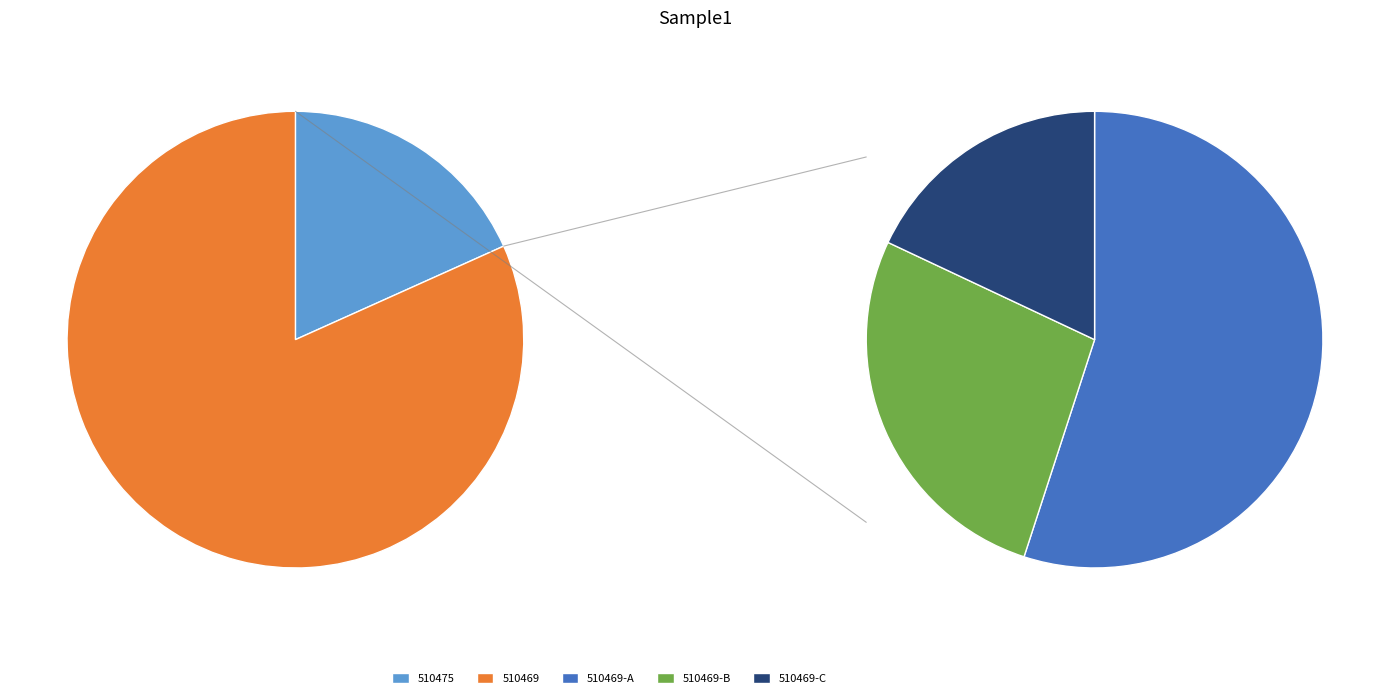

To the nearest percent, what is the difference between the 510469 and 510475 slice percentages?

63%